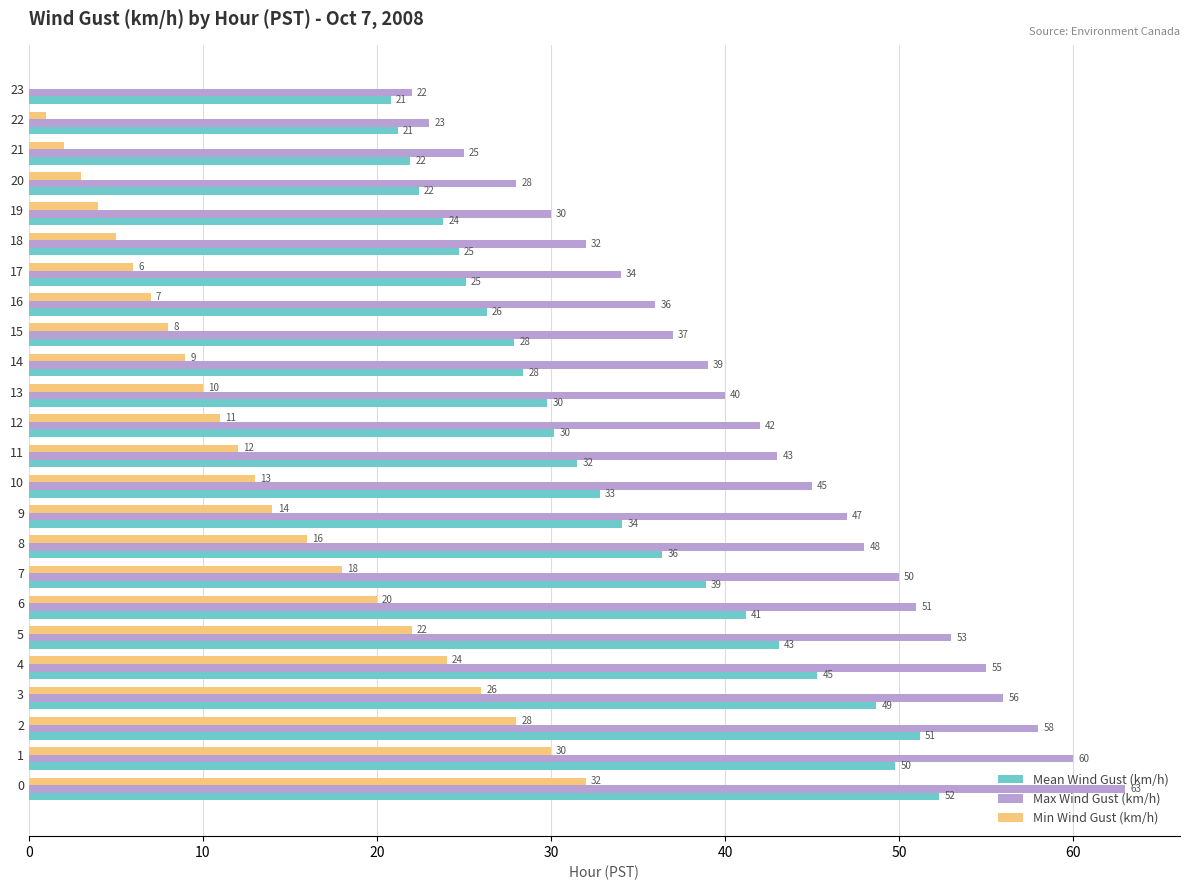

What is the sum of all Mean Wind Gust (km/h) values?

807.8